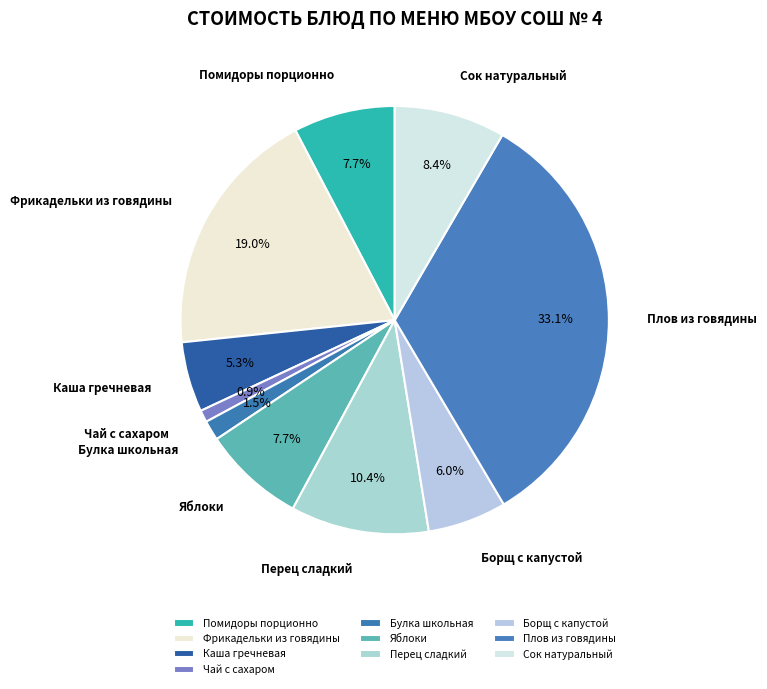

Is there a majority slice in this chart?

No